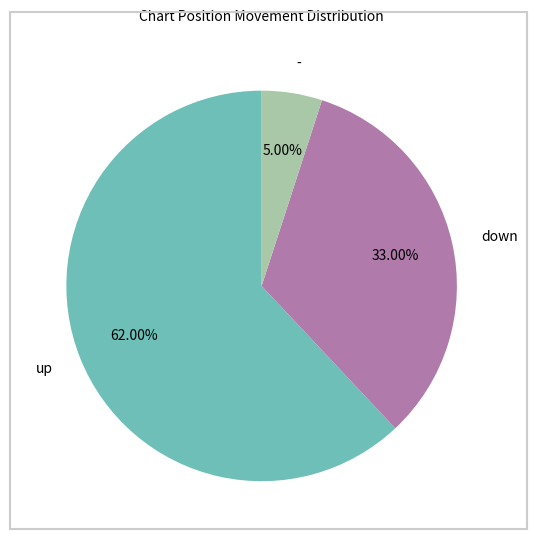

How many slices are in this pie chart?

3